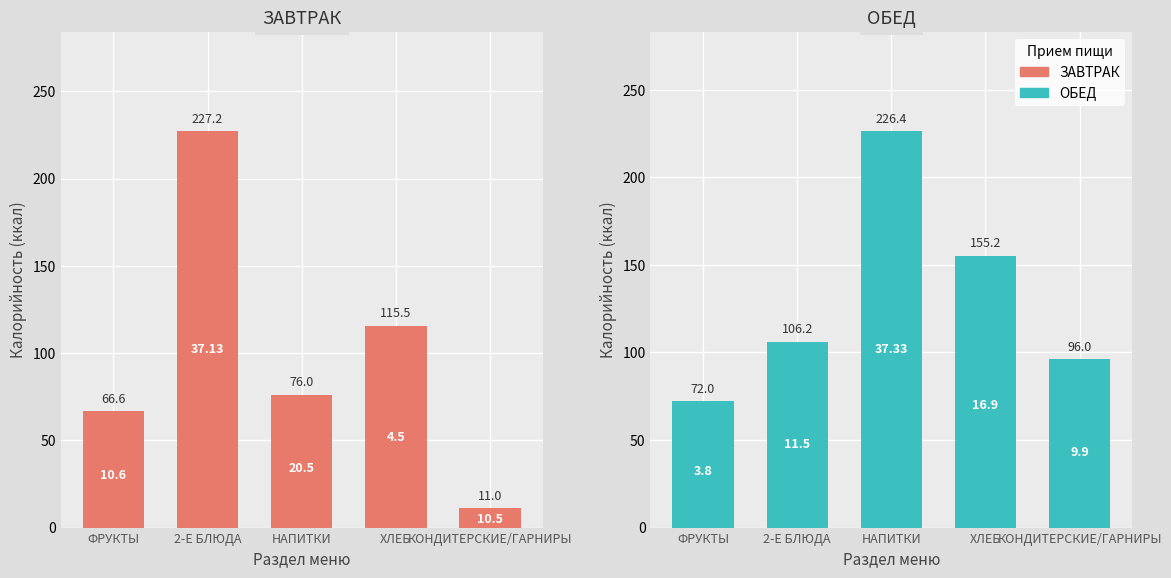

What is the smallest value displayed?

11.0